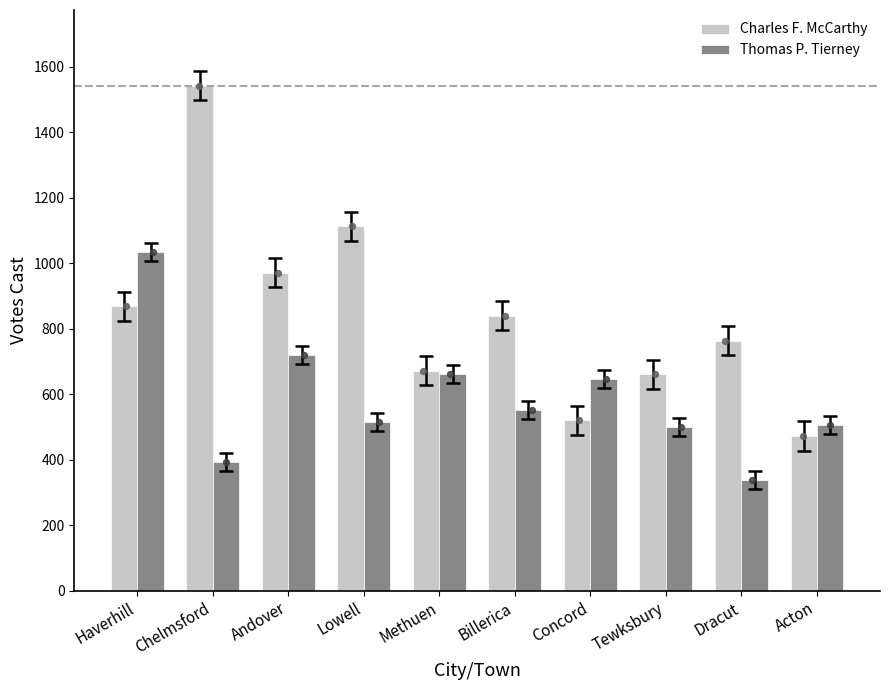

What are all the series names shown in the legend?

Charles F. McCarthy, Thomas P. Tierney